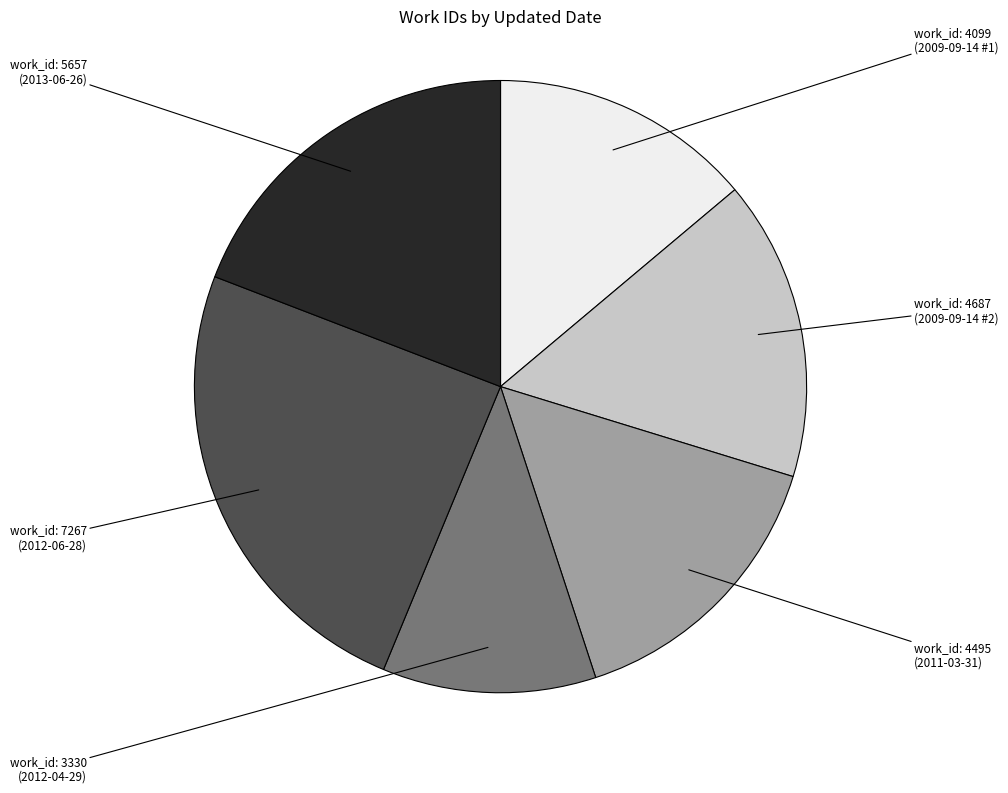

Is there any slice that represents more than half of the pie?

No